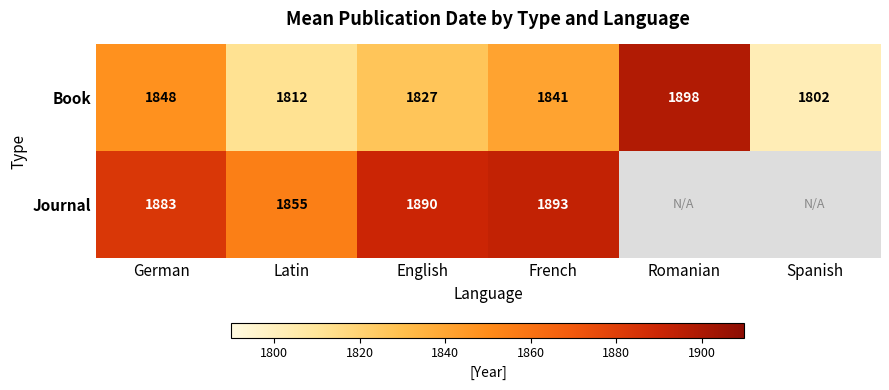

What is the sum of the Book values at French and Latin?

3653